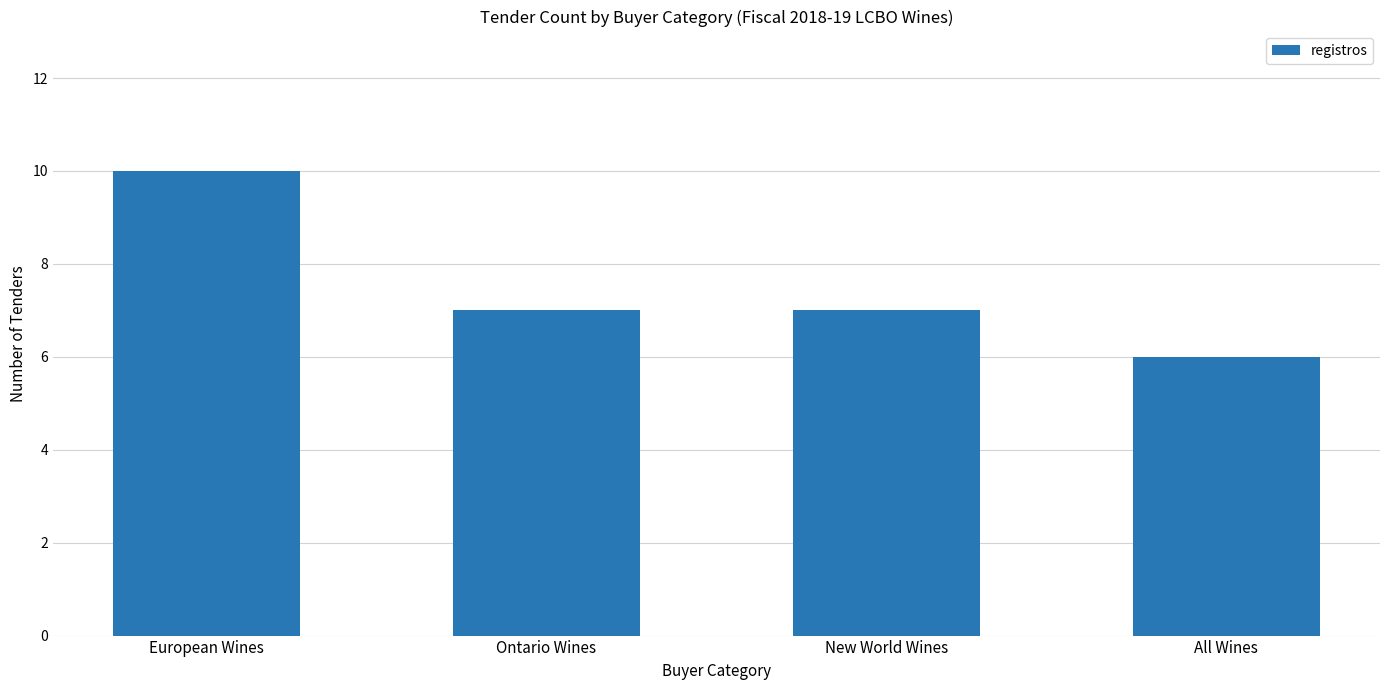

Reading left to right, what are all the values shown in this chart?

European Wines=10	Ontario Wines=7	New World Wines=7	All Wines=6